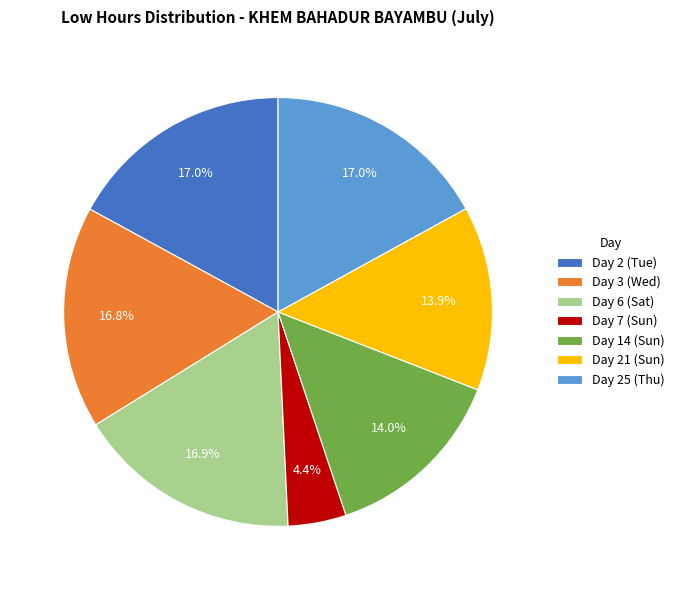

Do Day 21 (Sun) and Day 6 (Sat) together represent more than half of the pie?

No